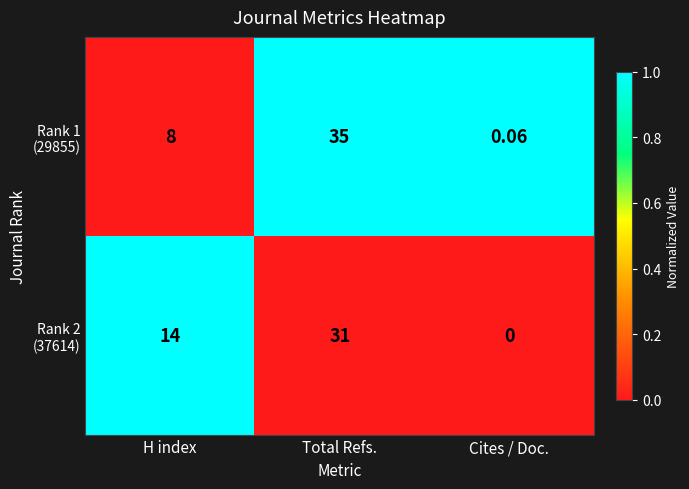

At which category is the sum across all series the highest?

Total Refs.